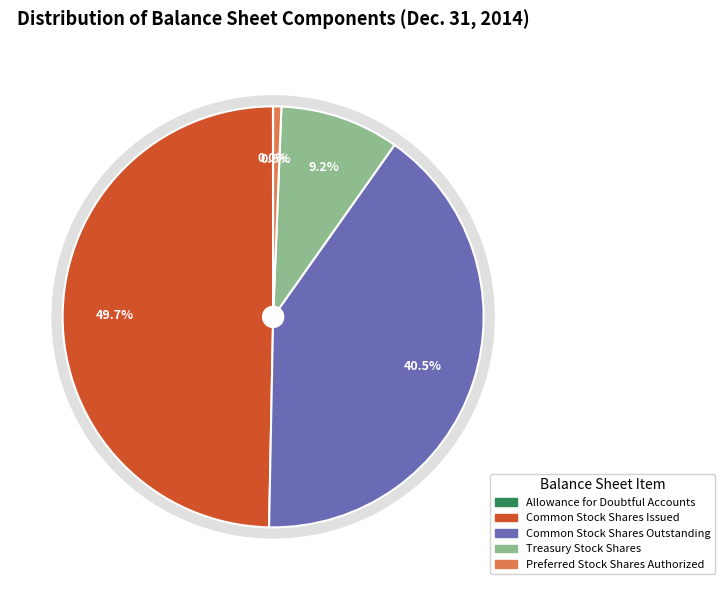

To the nearest percent, what is the average slice percentage?

20%